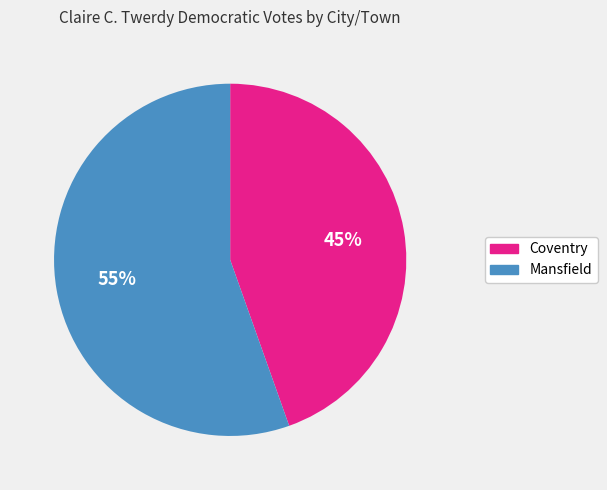

Do Mansfield and Coventry together represent more than half of the pie?

Yes